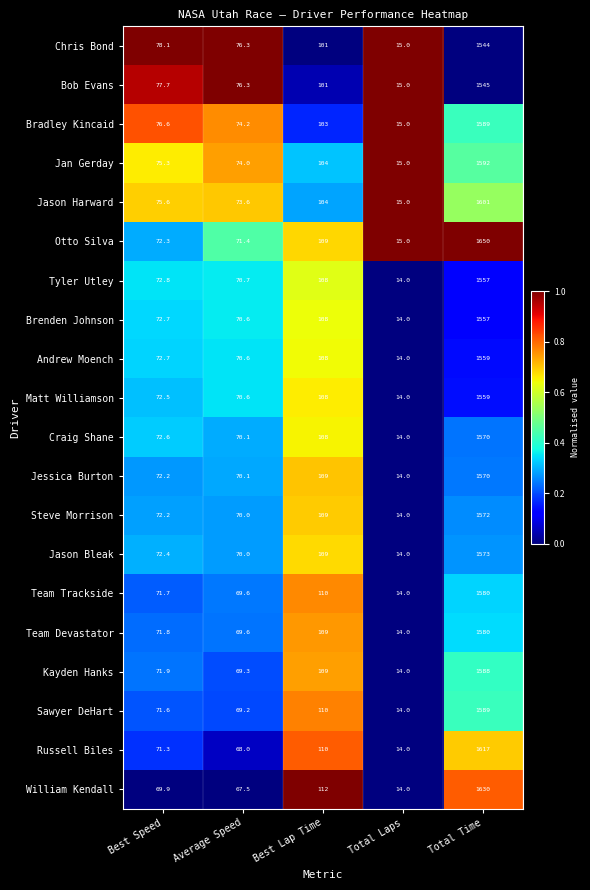

The Craig Shane series shows 17.1 at Best Speed. True or false?

False